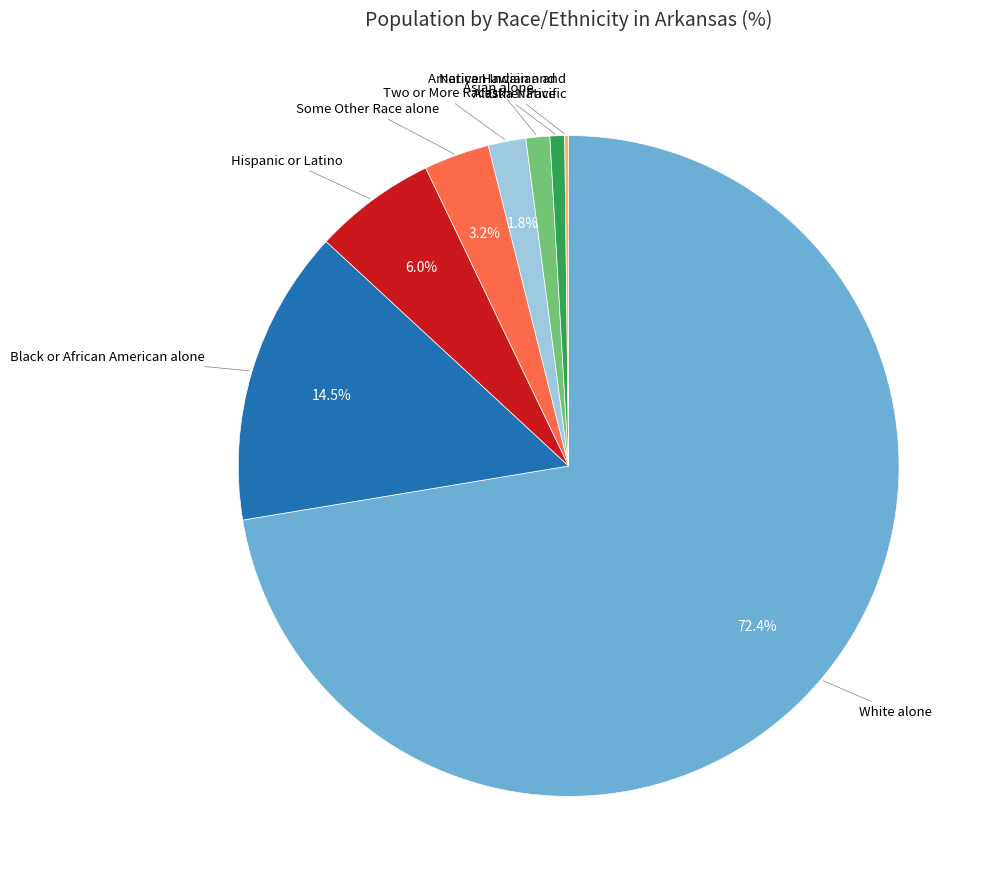

Is there a majority slice in this chart?

Yes